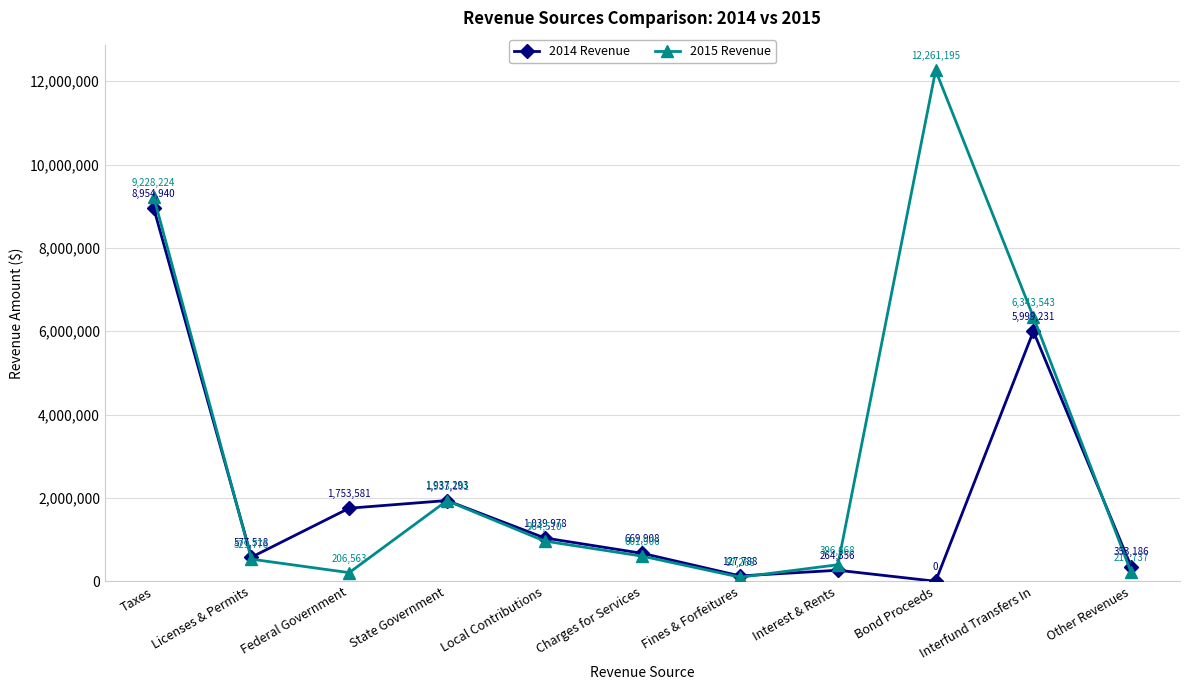

How many lines are shown in the chart?

2